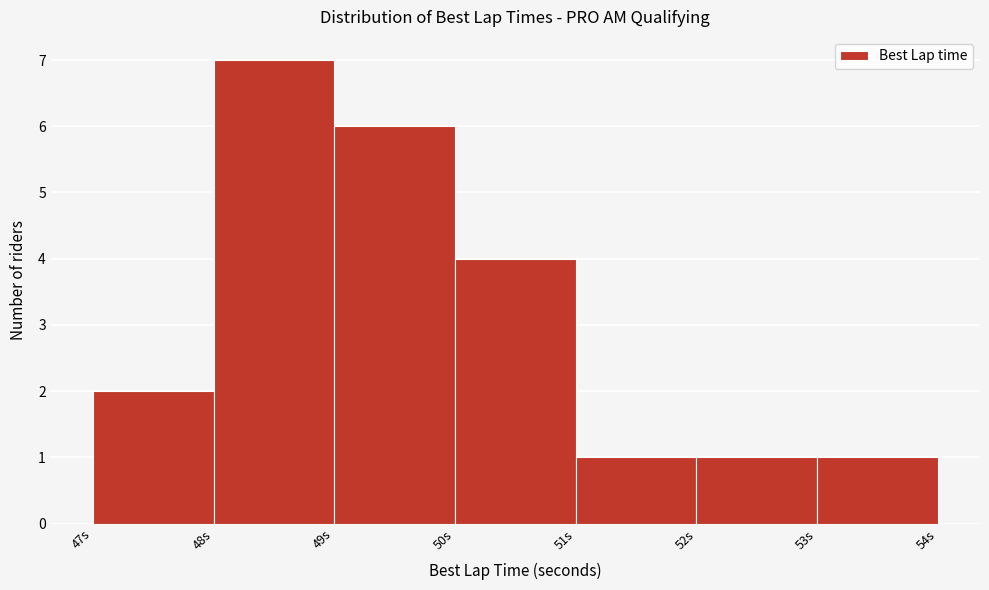

Which range on the x-axis has the tallest bar?

48 to 49